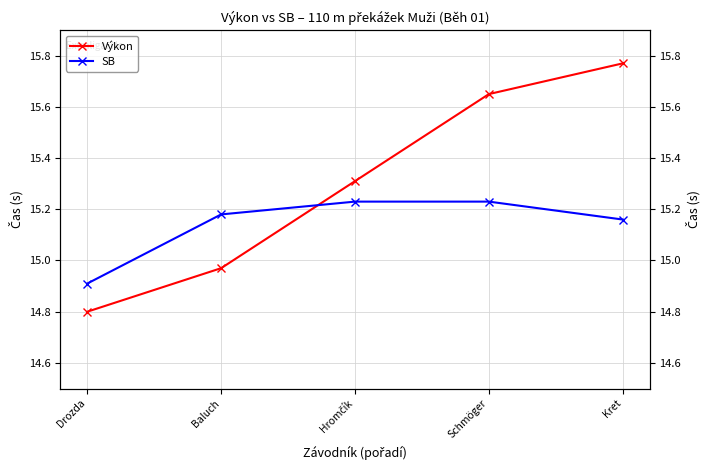

Which series has the largest total across all categories?

Výkon